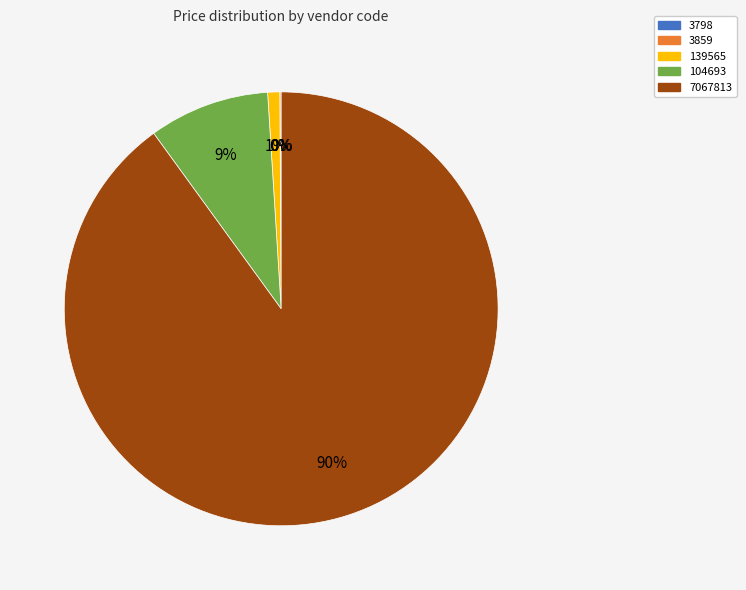

To the nearest percent, what portion does 104693 represent?

9%